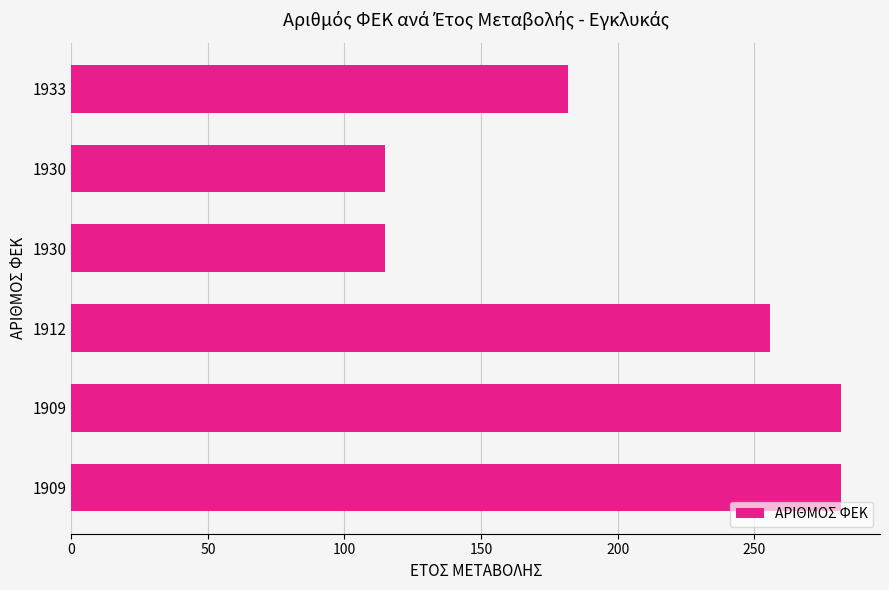

Are the bars horizontal?

Yes